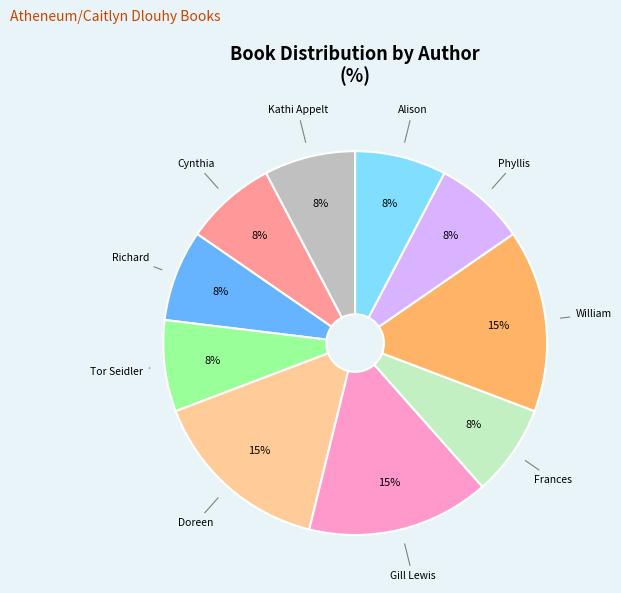

To the nearest percent, what is the average slice percentage?

10%